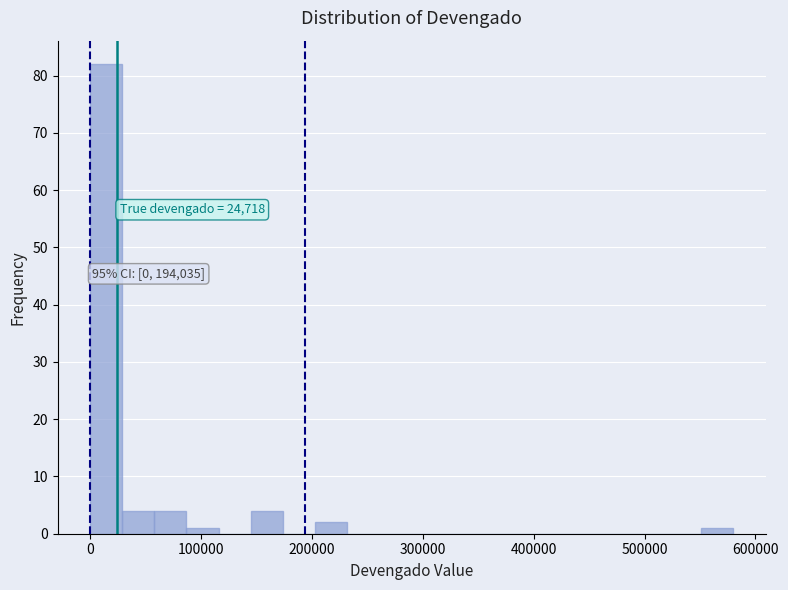

Read against the x-axis, roughly where is the centre of the tallest bar?

10000